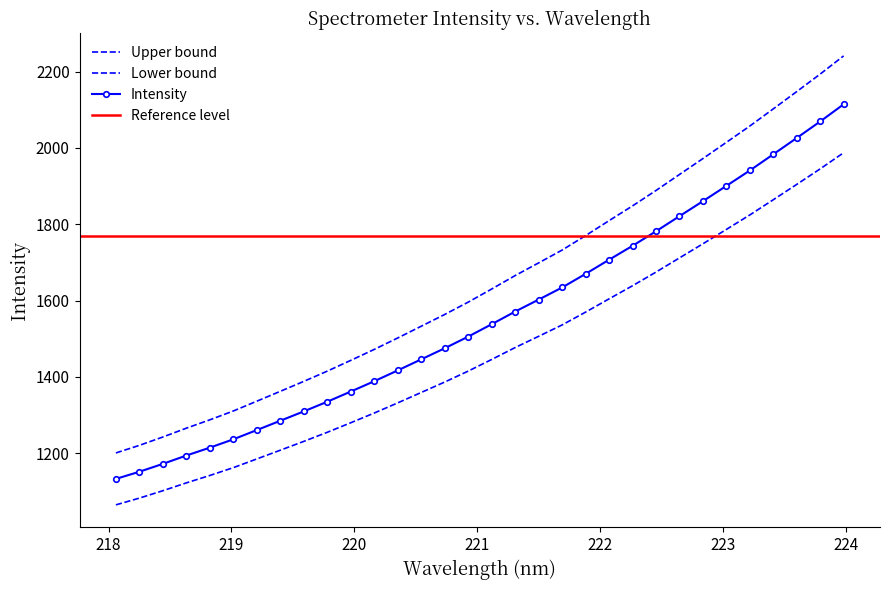

True or false: y and x intersect in this chart.

False